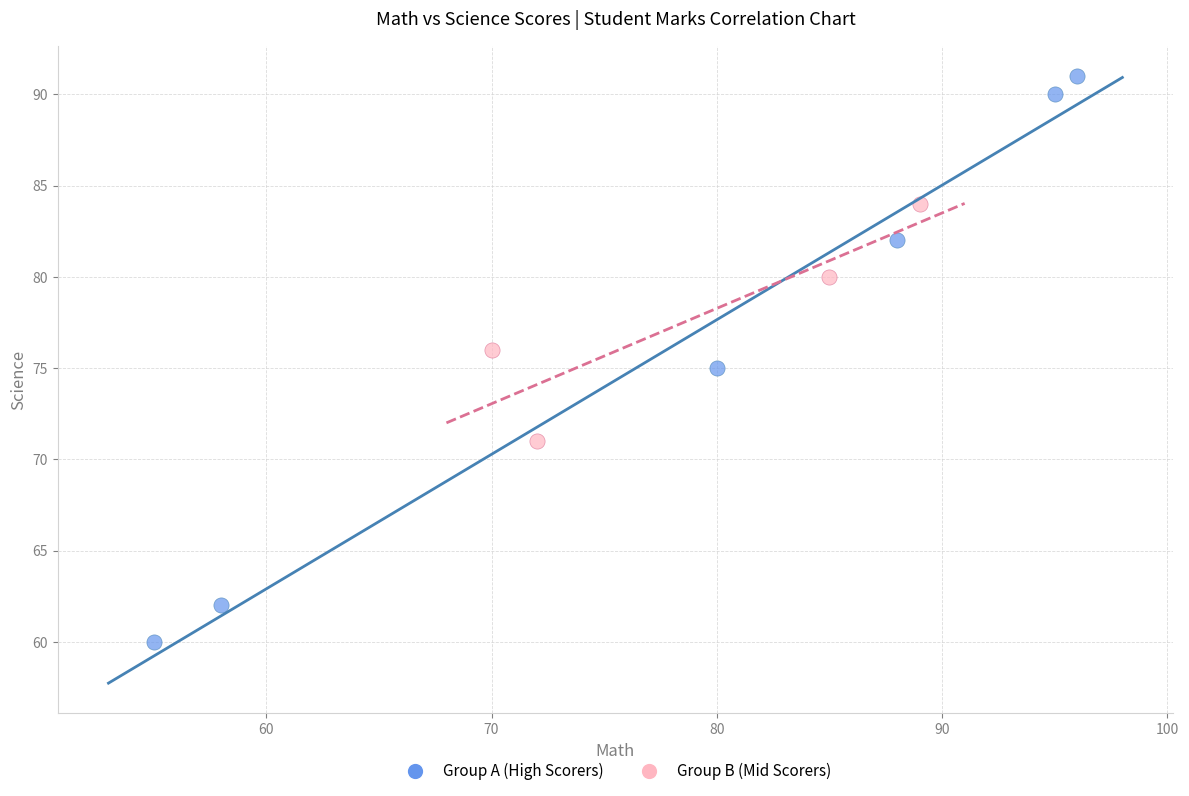

Which series contains the lowest Y value?

Group A (High Scorers)